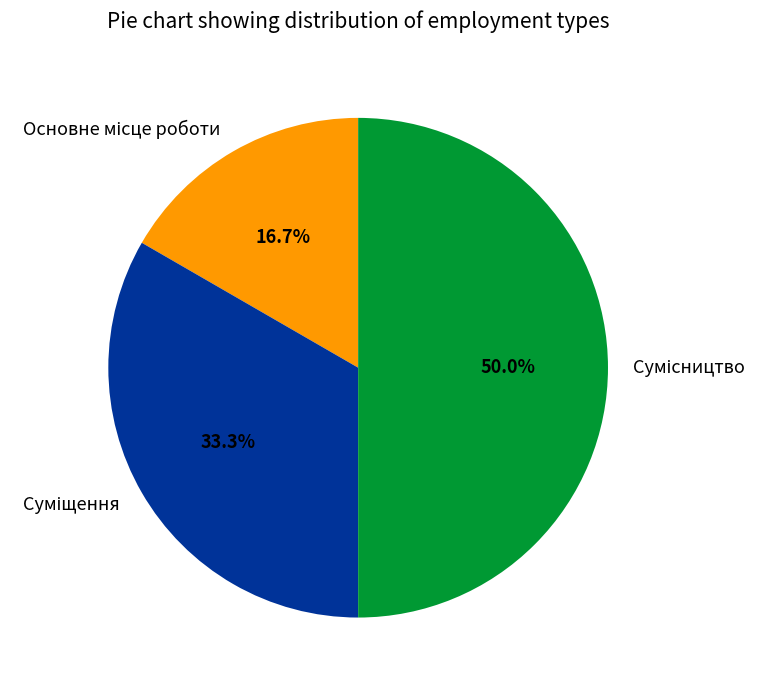

Between Основне місце роботи and Сумісництво, which is larger?

Сумісництво